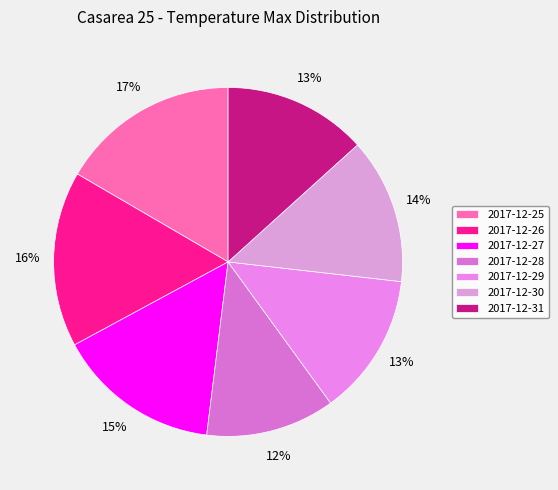

Between 2017-12-26 and 2017-12-31, which is larger?

2017-12-26